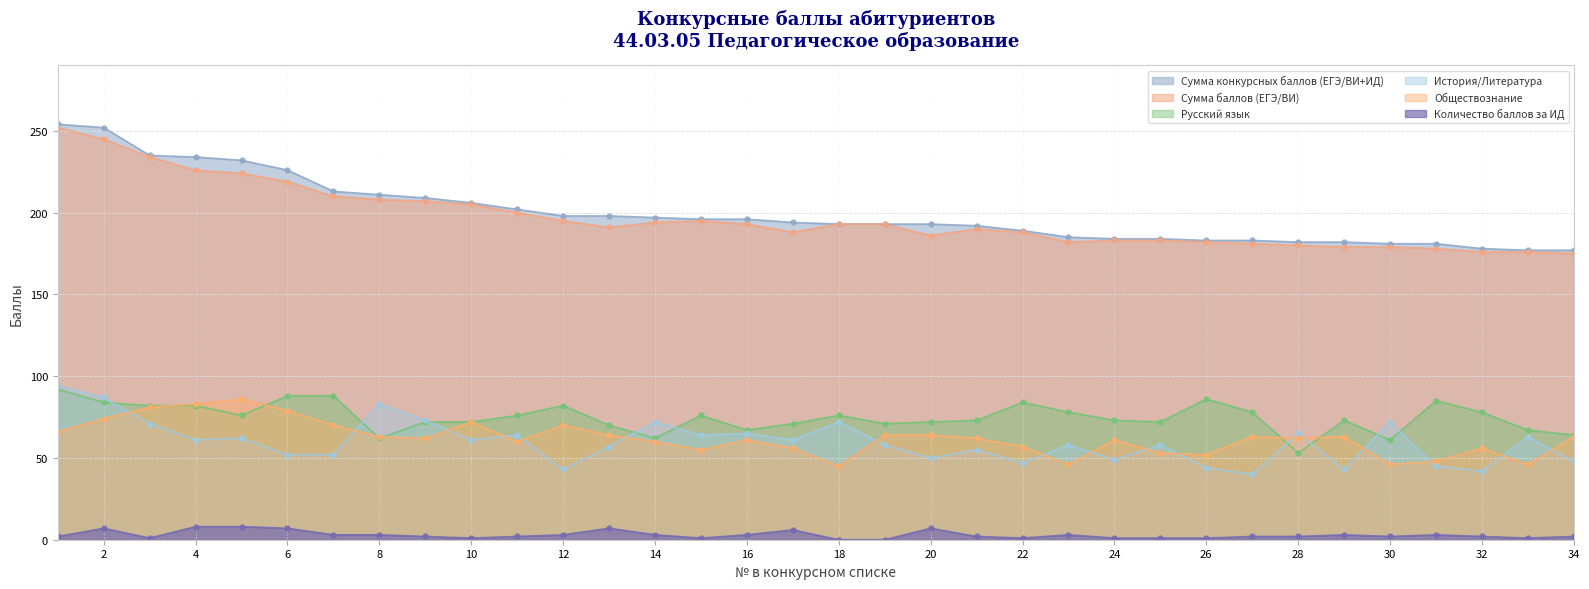

List the labels in order of Сумма баллов (ЕГЭ/ВИ) value, largest first.

1, 2, 3, 4, 5, 6, 7, 8, 9, 10, 11, 12, 15, 14, 16, 18, 19, 13, 21, 17, 22, 20, 24, 25, 23, 26, 27, 28, 29, 30, 31, 32, 33, 34